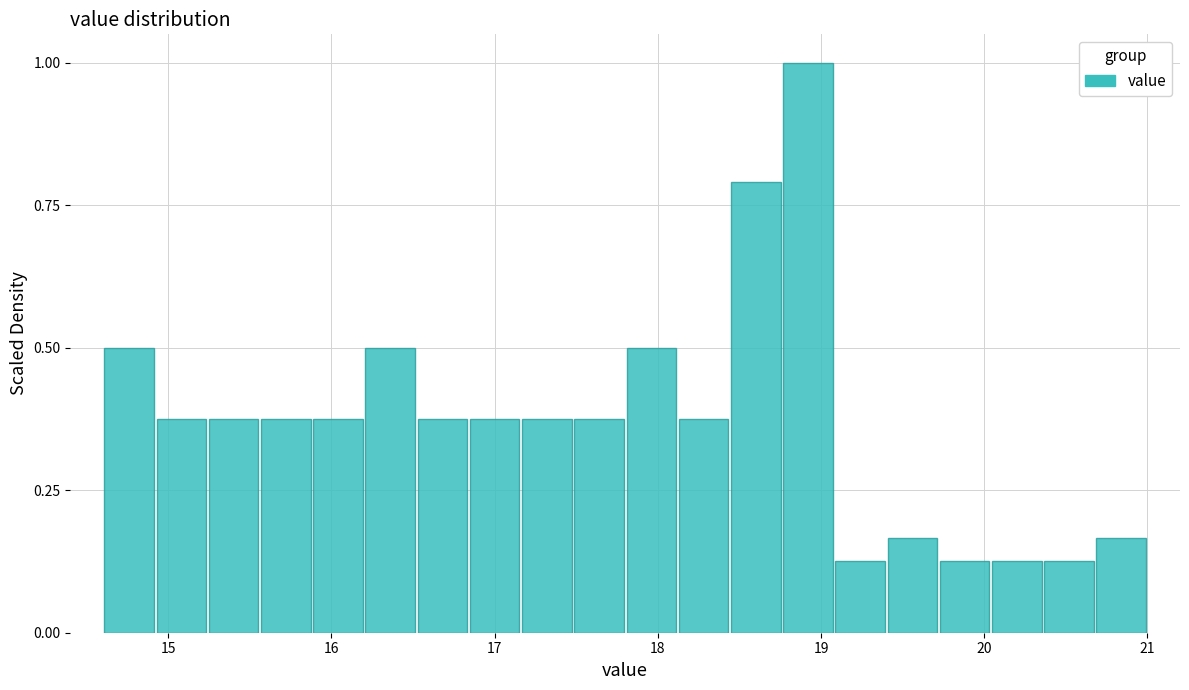

Around what value on the x-axis is the tallest bar? Give the approximate position of its centre, as read against the axis.

18.9